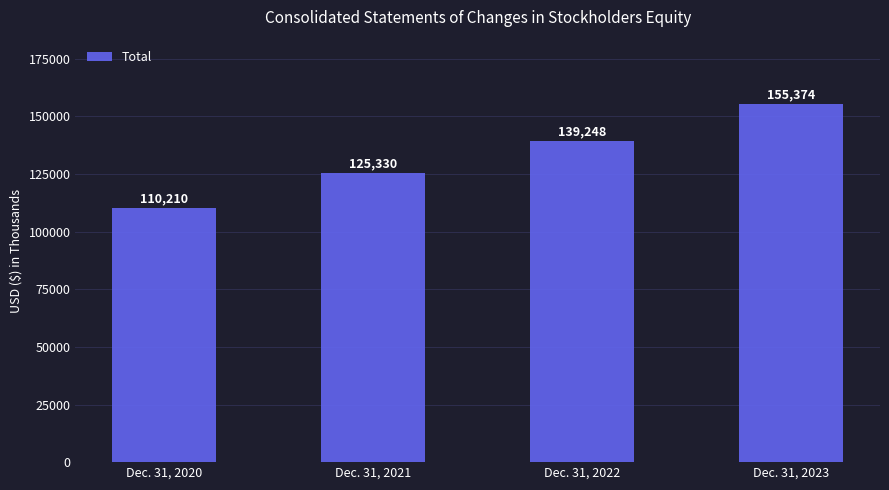

Approximately how many times larger is the value at Dec. 31, 2021 compared to Dec. 31, 2020?

1.1